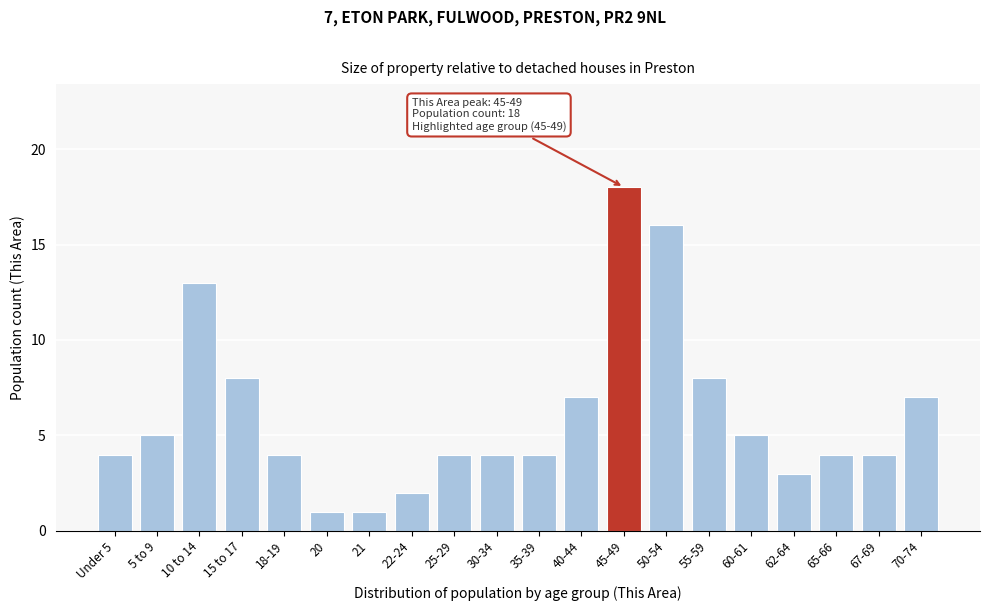

Reading right to left, what are all the values shown in this chart?

70-74=7	67-69=4	65-66=4	62-64=3	60-61=5	55-59=8	50-54=16	45-49=18	40-44=7	35-39=4	30-34=4	25-29=4	22-24=2	21=1	20=1	18-19=4	15 to 17=8	10 to 14=13	5 to 9=5	Under 5=4